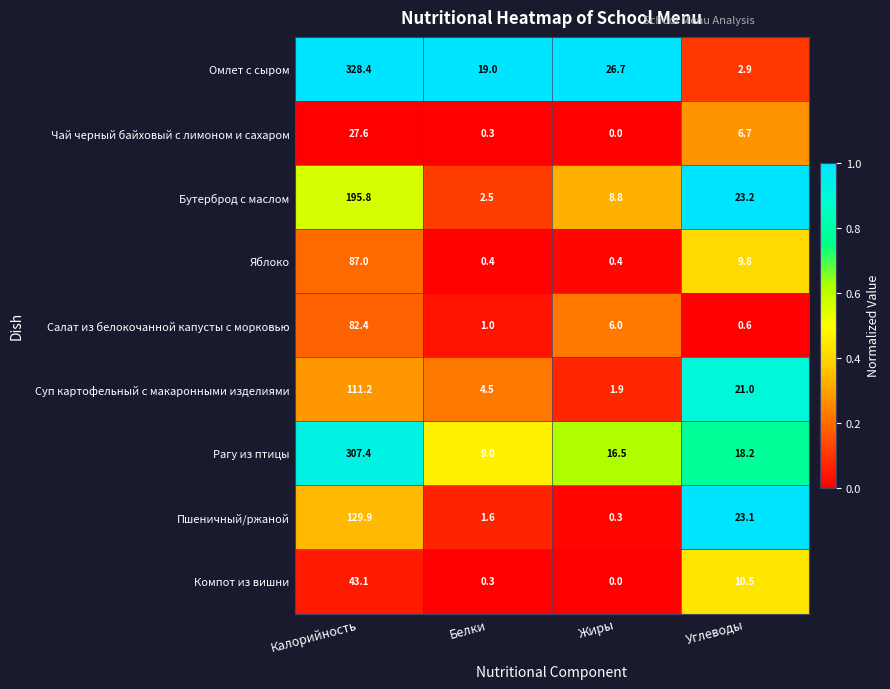

What is the highest value of the Рагу из птицы series?

307.4